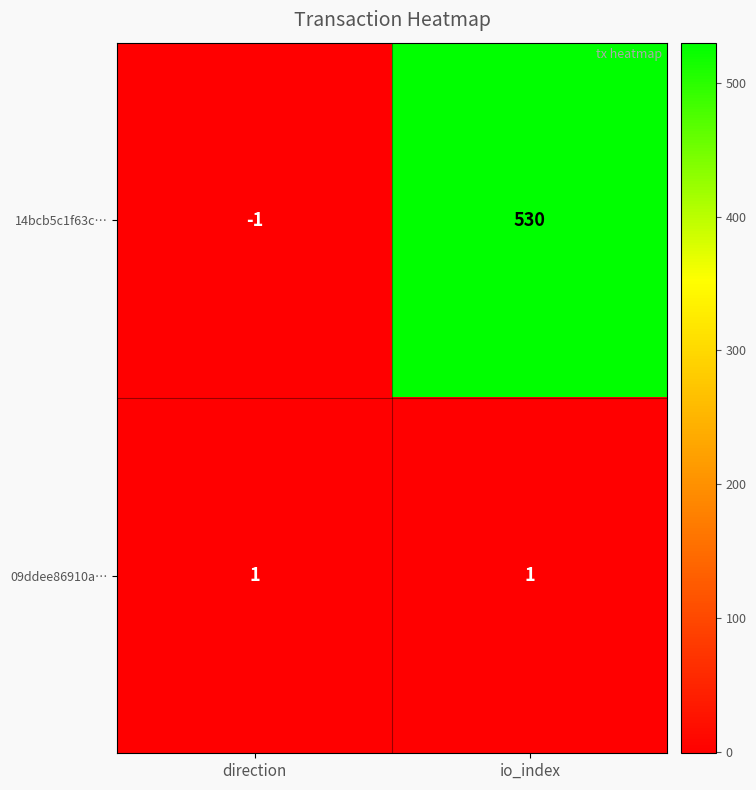

Reading right to left, transcribe all the data shown in this chart.

14bcb5c1f63c…: 530	-1
09ddee86910a…: 1	1